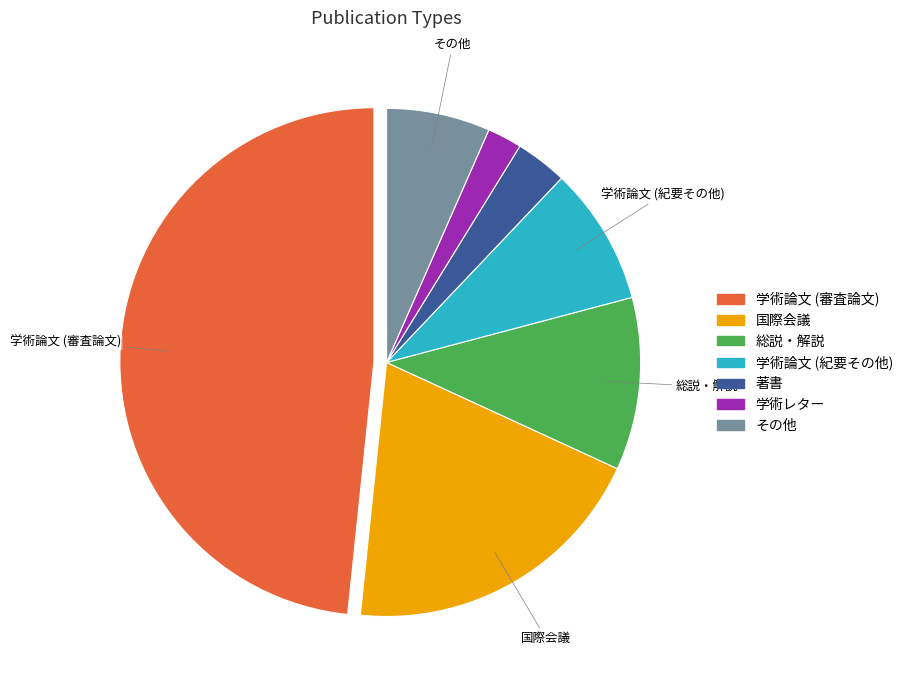

Which category has the smallest portion of the pie?

学術レター